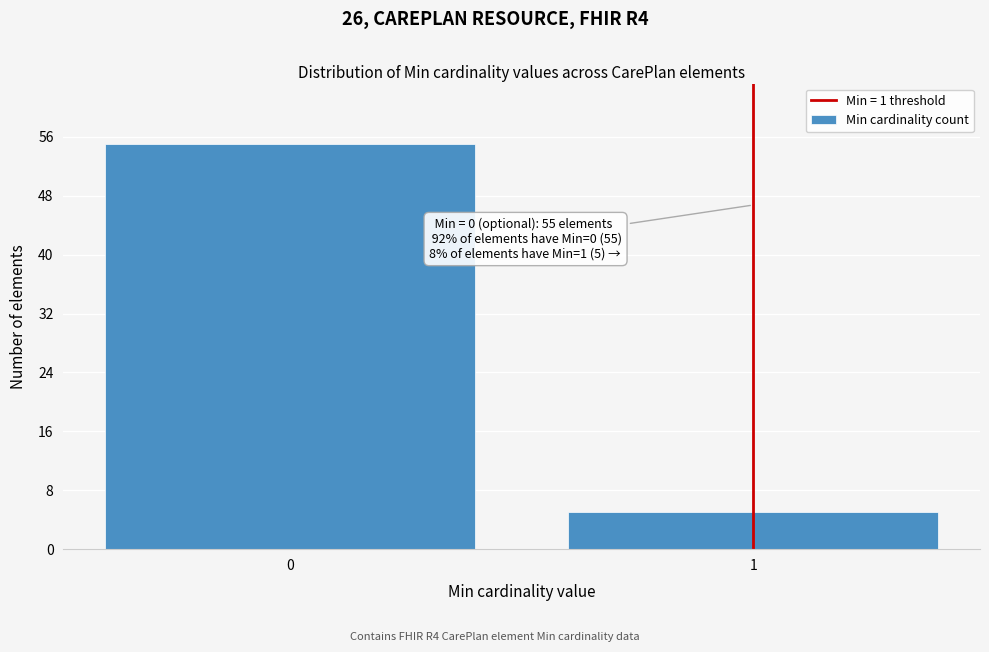

Reading left to right, what are all the values shown in this chart?

55	5